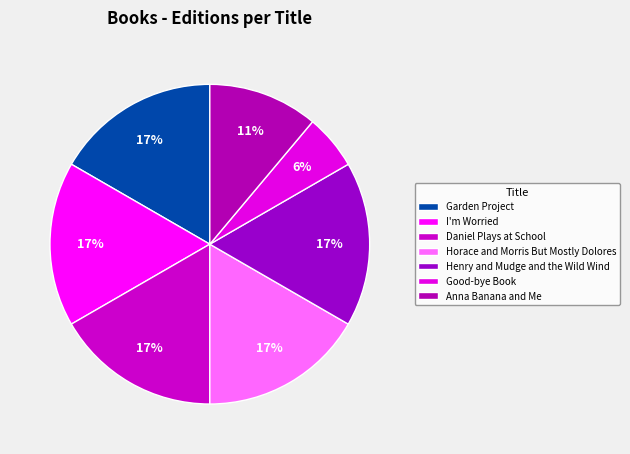

What percentage is the Daniel Plays at School slice, to the nearest percent?

17%